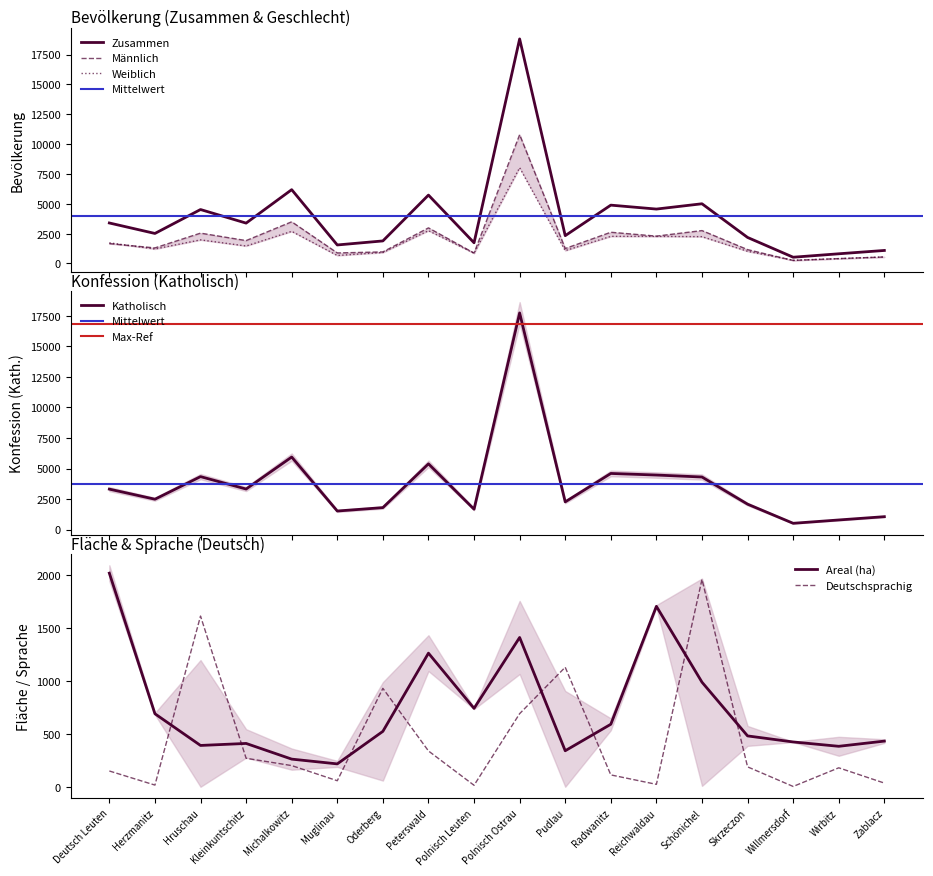

True or false: Deutschsprachig has a value of 1128 at Pudlau.

True